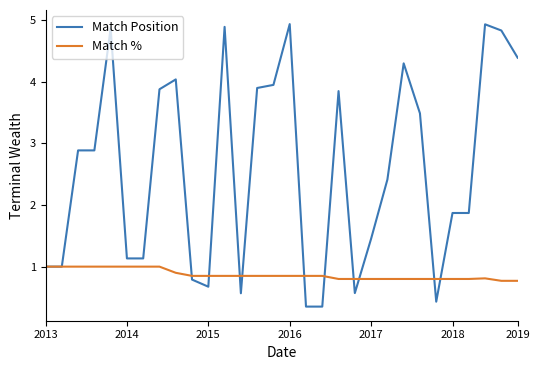

What is the difference between the second highest and minimum values in the Match % series?

0.2